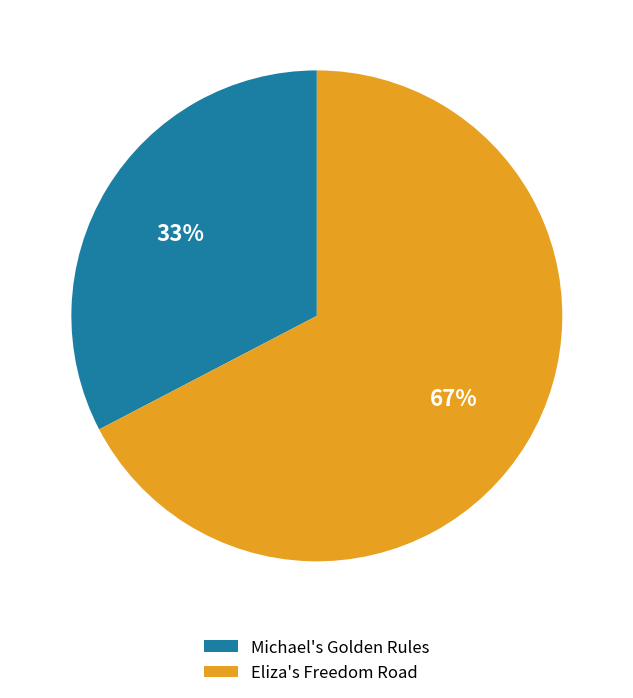

Does Eliza's Freedom Road represent more than half of the total?

Yes